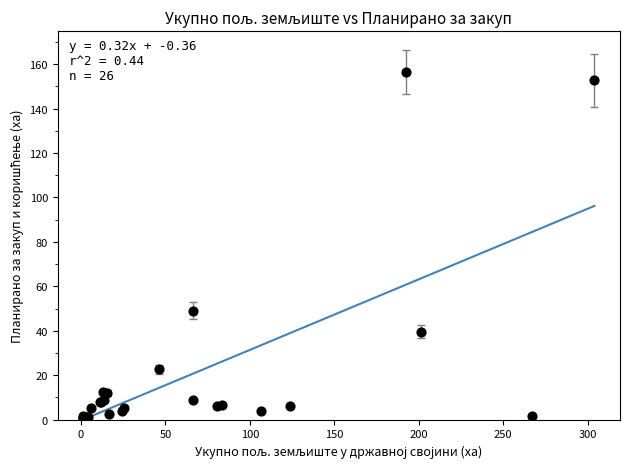

What Y value in the scatter plot is closest to 78?

49.1